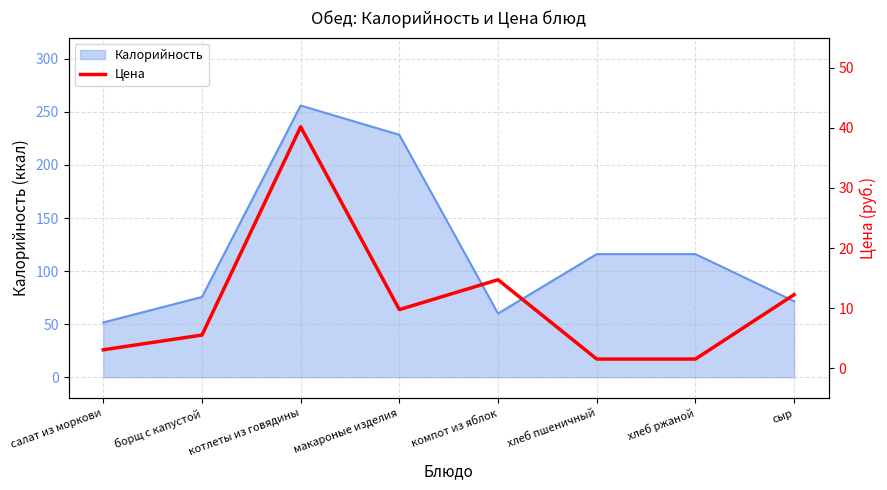

What position from the right is борщ с капустой?

7